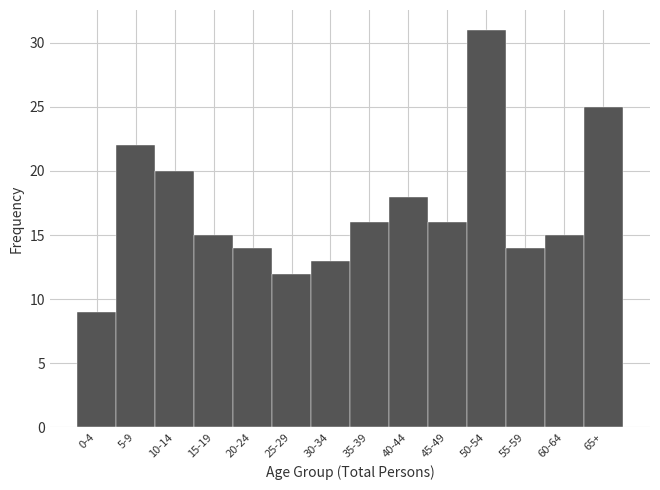

Reading left to right, transcribe all the data shown in this chart.

0-4=9	5-9=22	10-14=20	15-19=15	20-24=14	25-29=12	30-34=13	35-39=16	40-44=18	45-49=16	50-54=31	55-59=14	60-64=15	65+=25